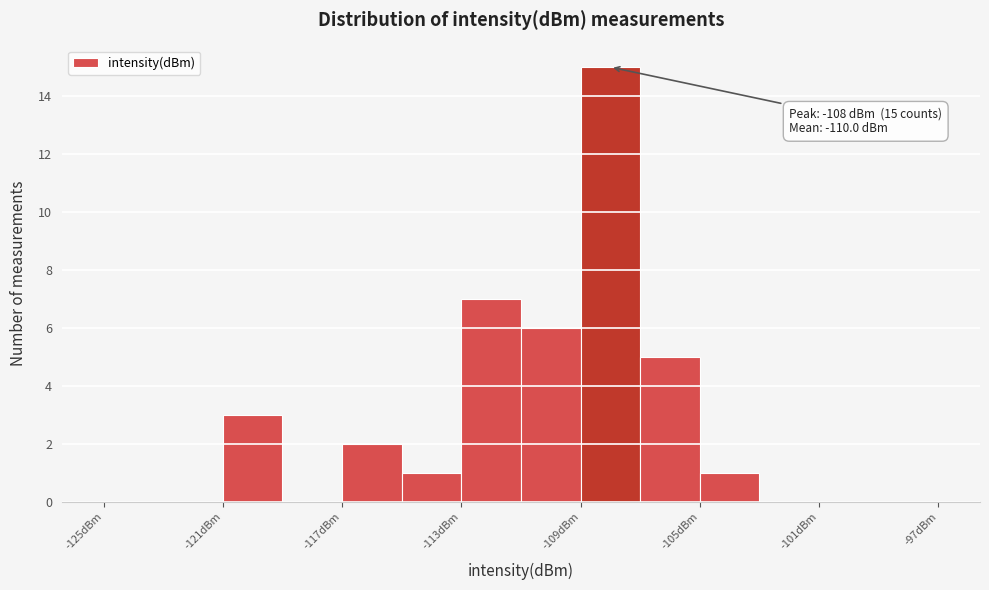

Over which range of the x-axis is the bar tallest?

-109 to -107